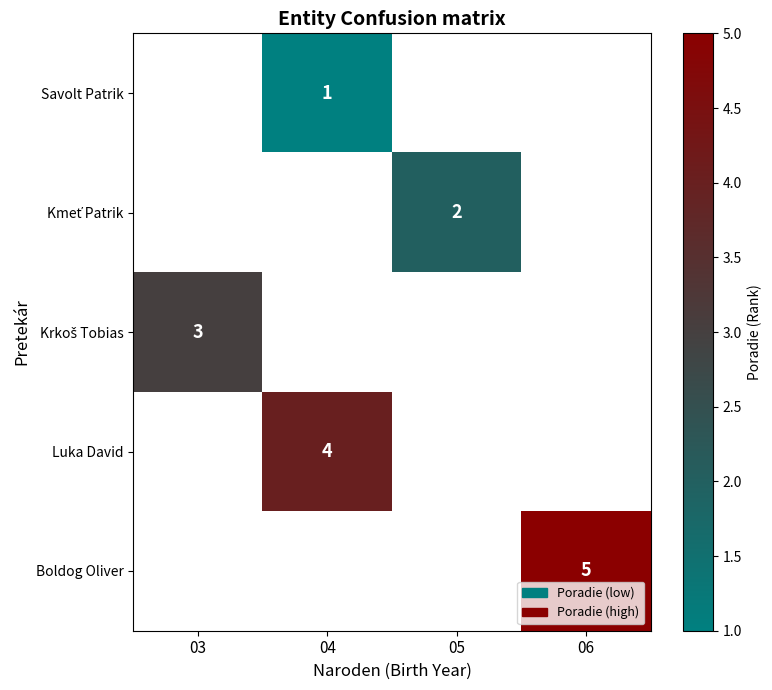

The value of Kmeť Patrik at 05 is 3.1. True or false?

False